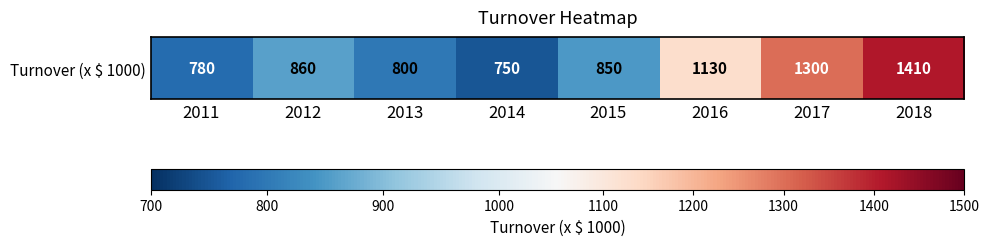

What is the smallest value displayed?

750